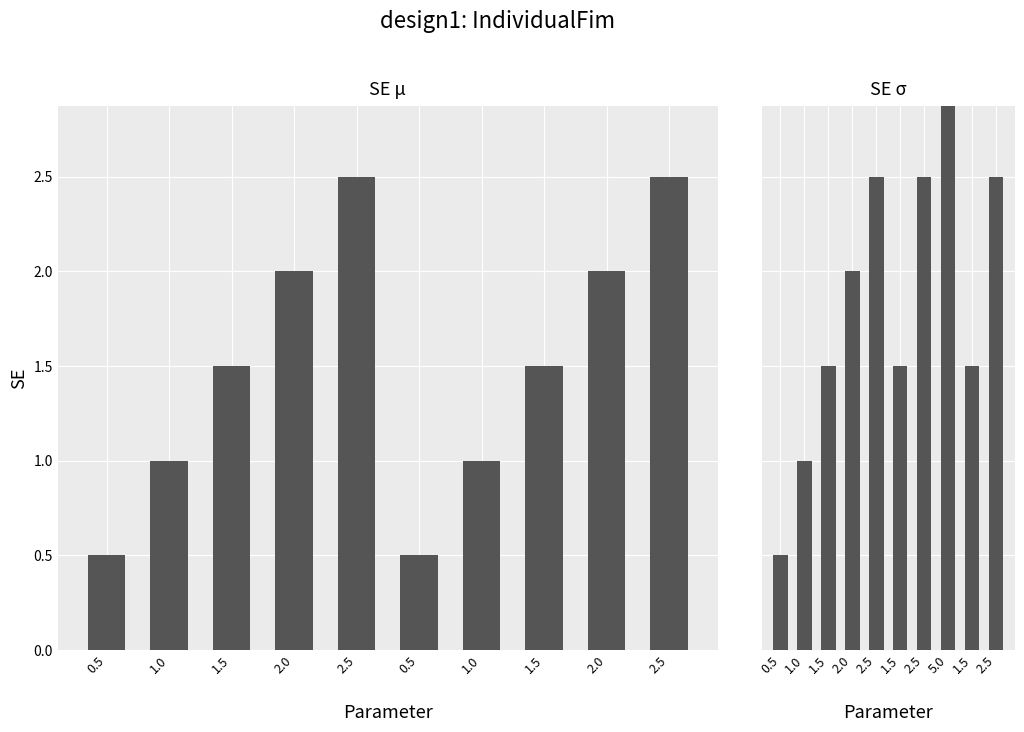

List the labels in order of SE mu value, smallest first.

0.5, 0.5, 1.0, 1.0, 1.5, 1.5, 2.0, 2.0, 2.5, 2.5